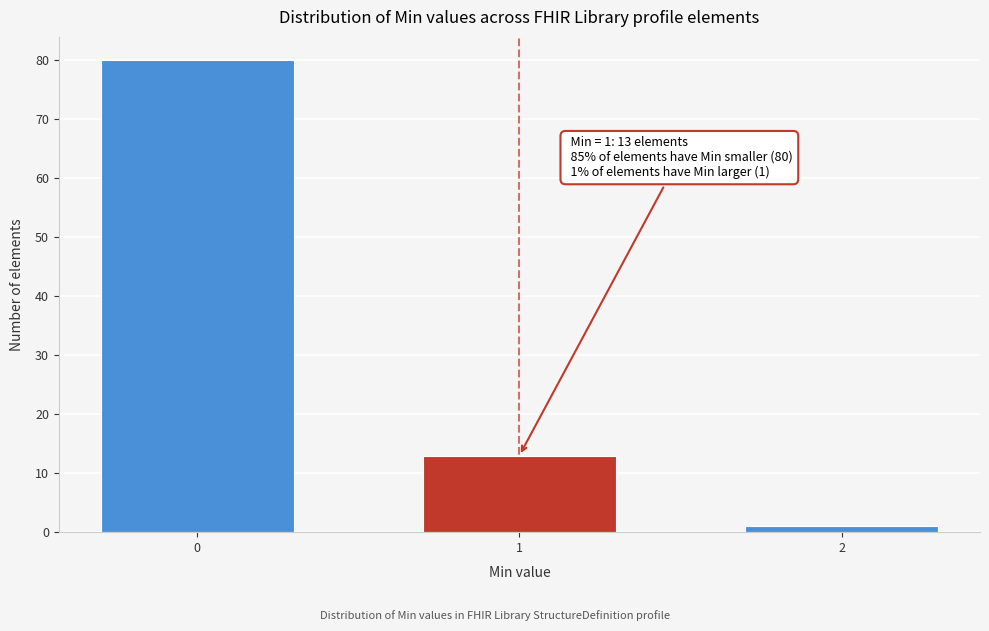

Reading left to right, what are all the values shown in this chart?

80	13	1